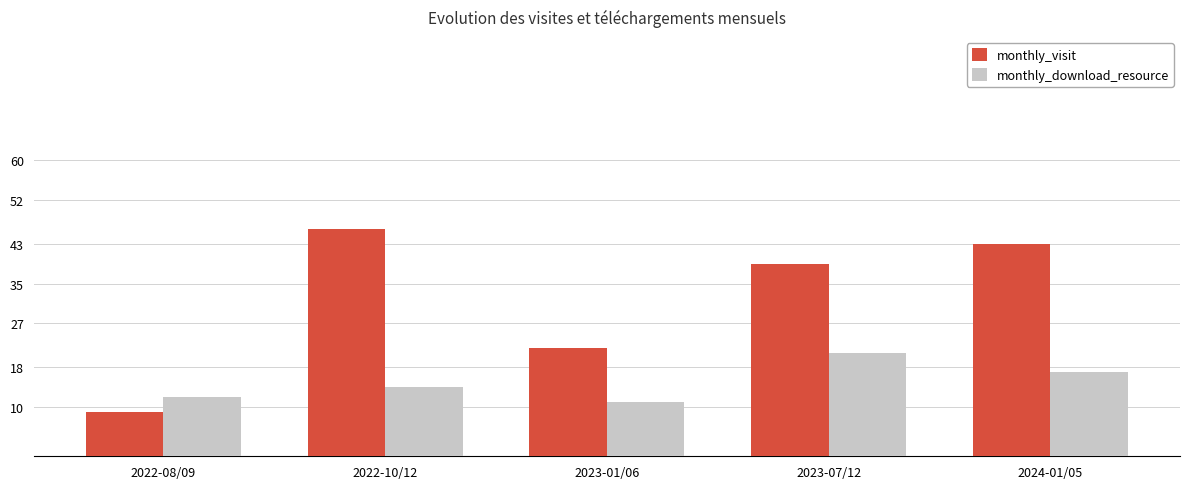

Are the bars grouped side by side (vs. stacked)?

Yes